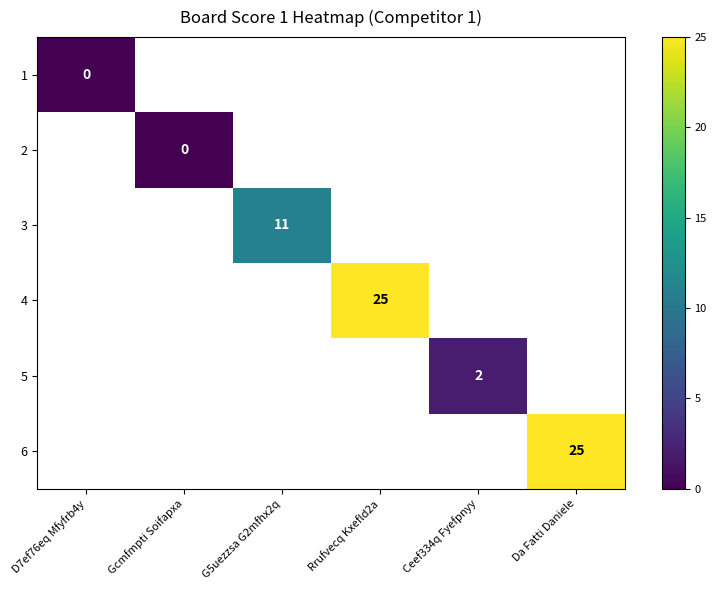

Is the value of 3 at Da Fatti Daniele greater than the value of 4 at Rrufvecq Kxefld2a?

No